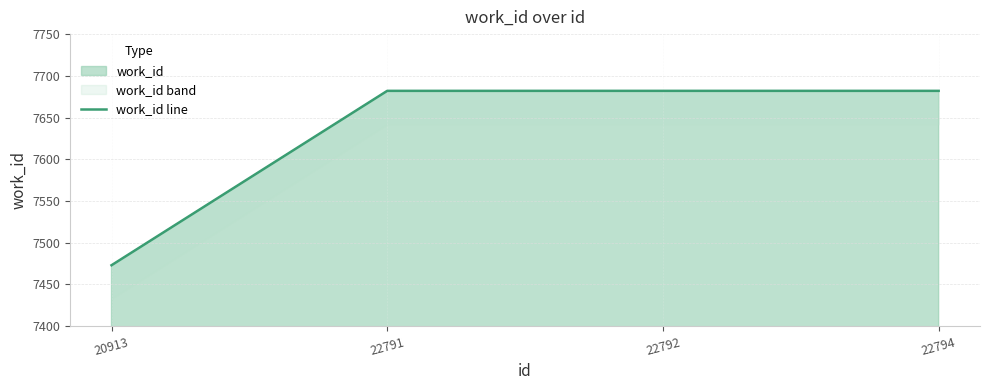

What is the value of the 3rd point from the left?

7682